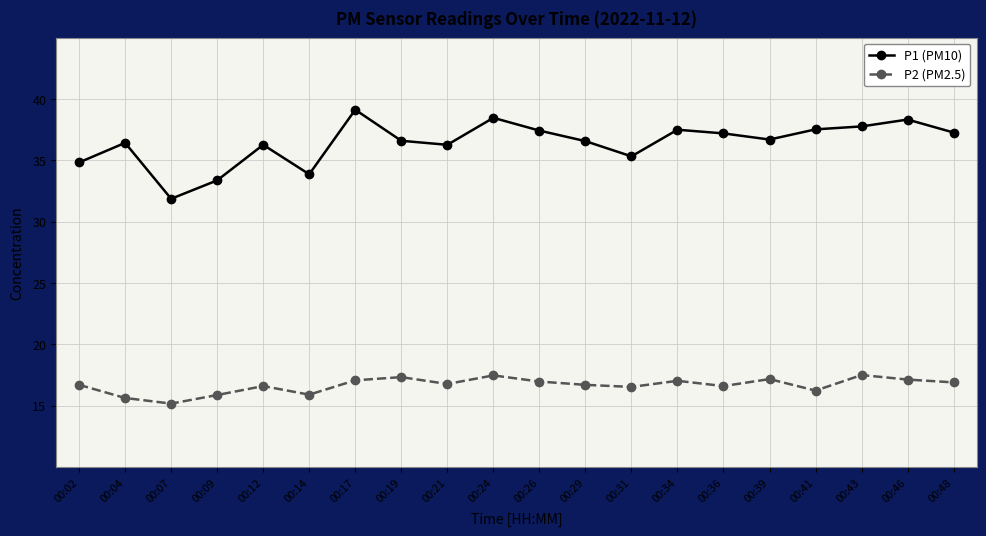

Which label corresponds to the largest value in the chart?

00:17